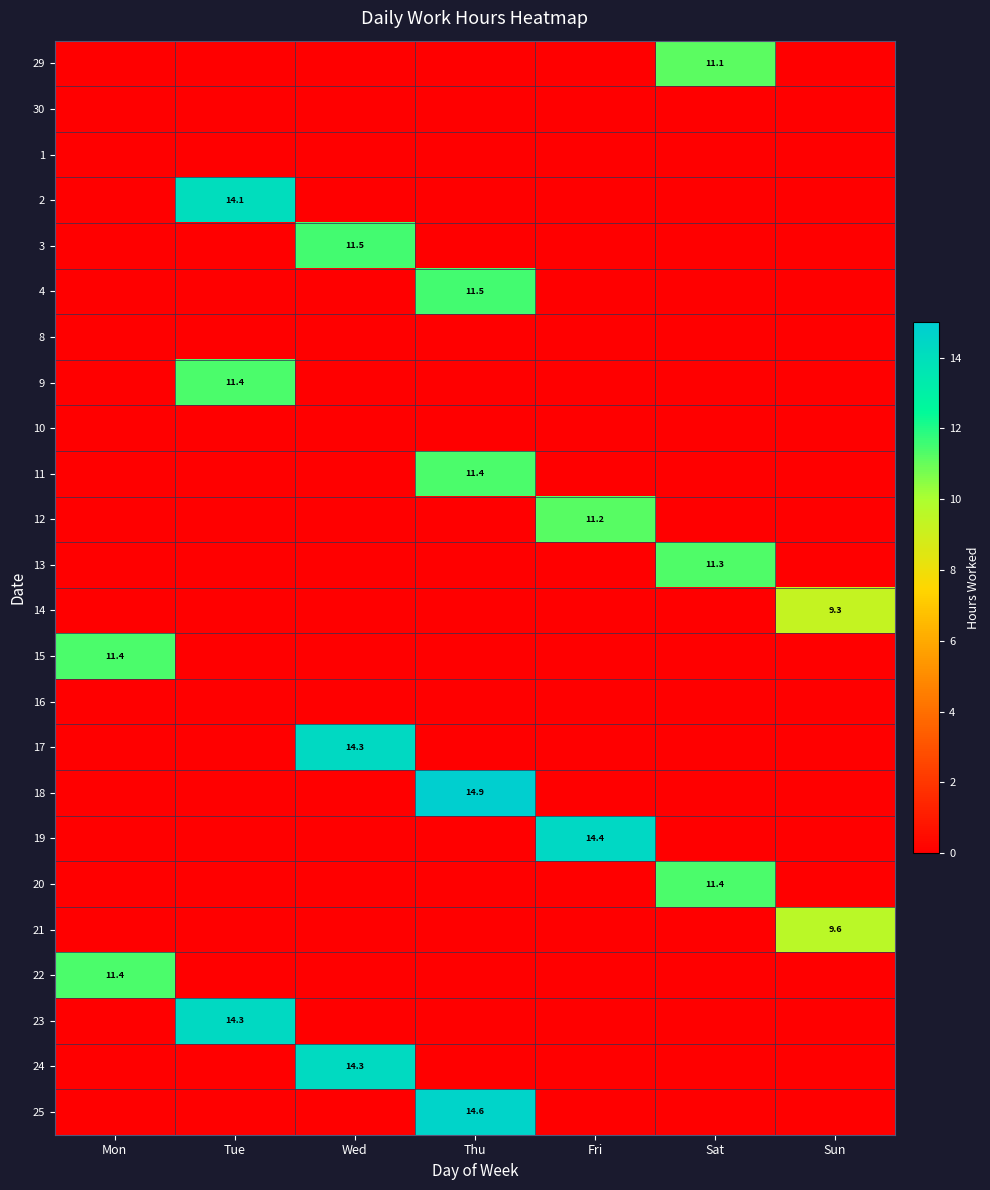

What is the difference between the maximum and minimum values in the 3 series?

11.5